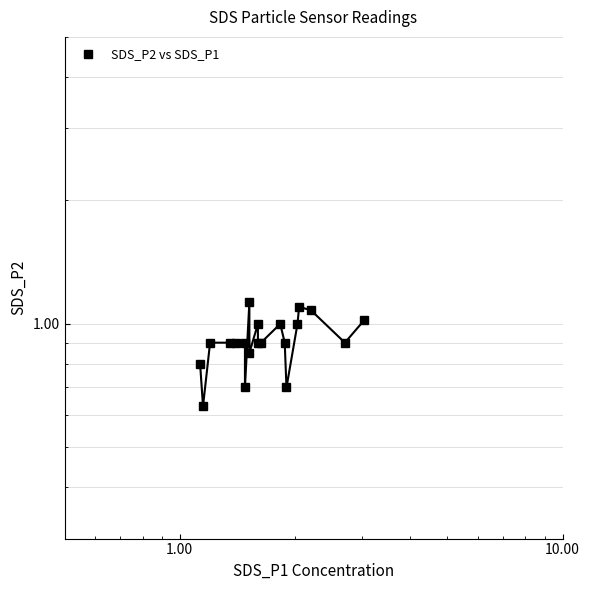

How many points are higher than both their immediate neighbors (excluding endpoints)?

4